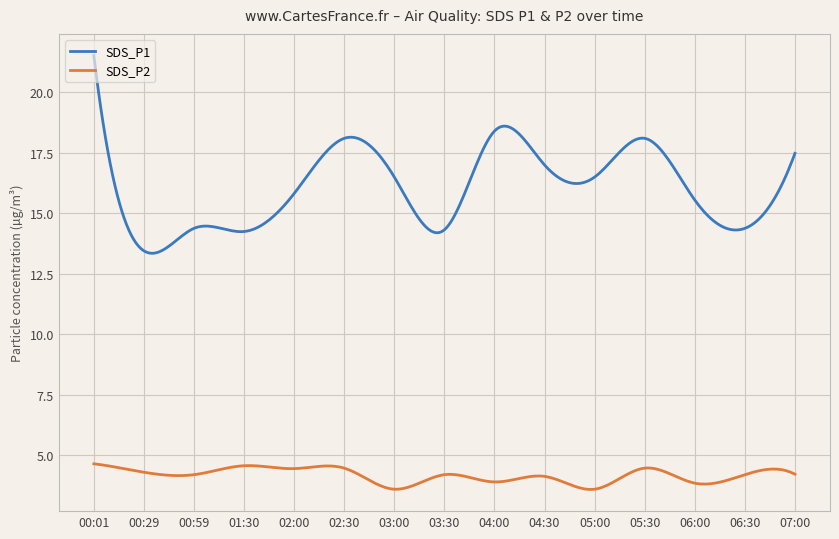

Which series has the largest total across all categories?

SDS_P1